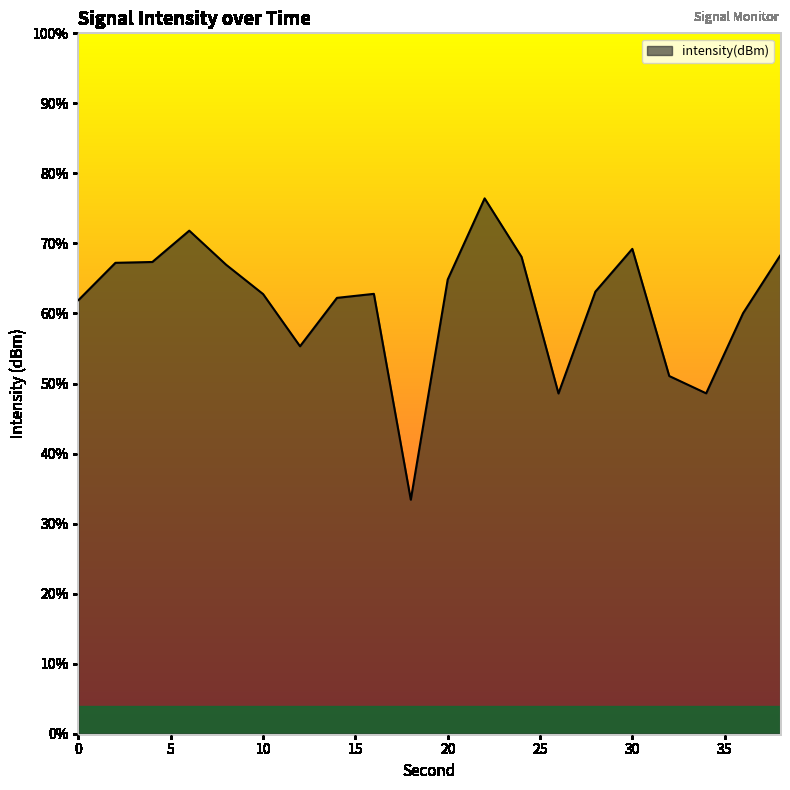

True or false: the data has more than 2 interior local peaks.

True